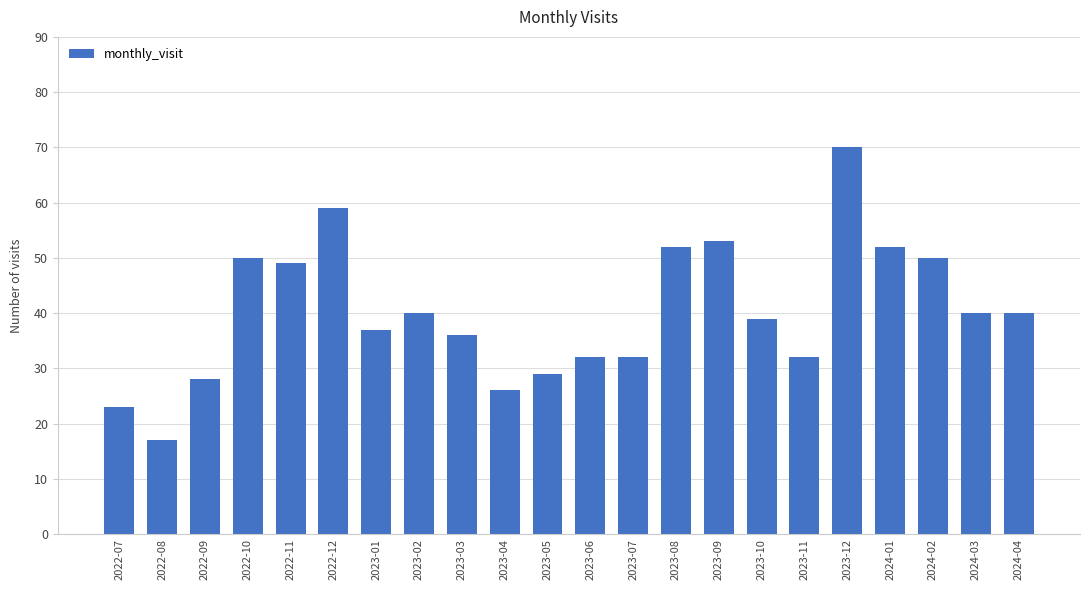

What is the ratio of the value at 2023-10 to the value at 2023-03?

1.1